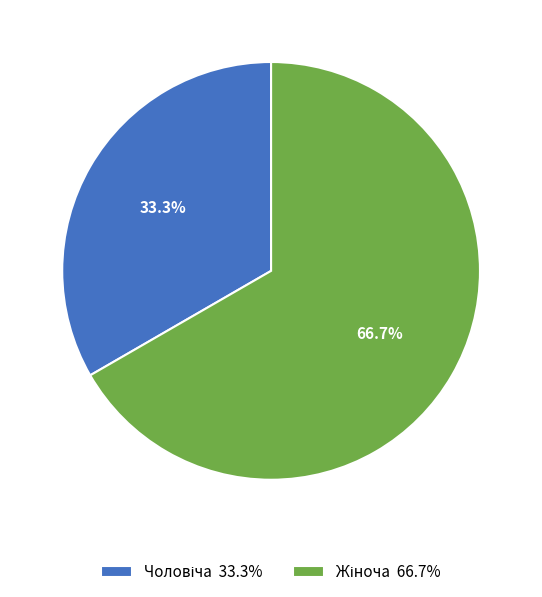

Count the number of slices in the pie.

2